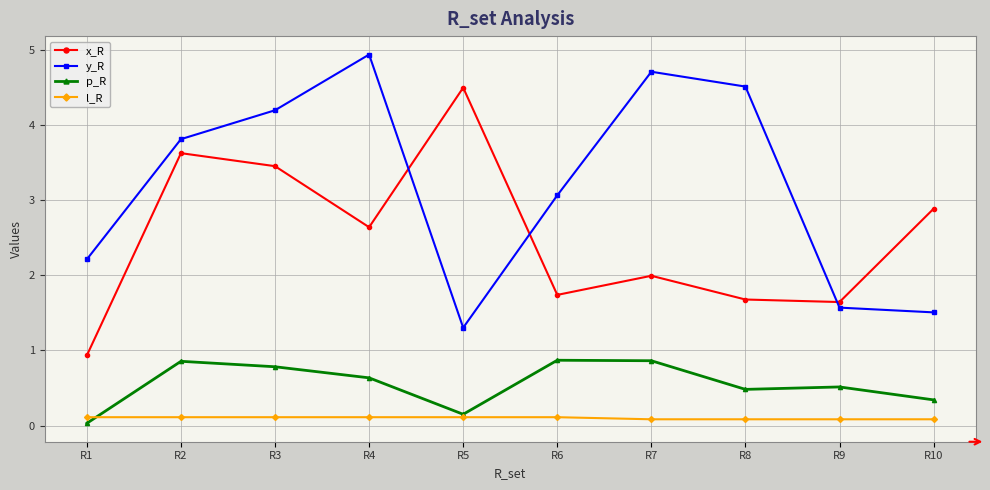

Which series has the largest total across all categories?

y_R